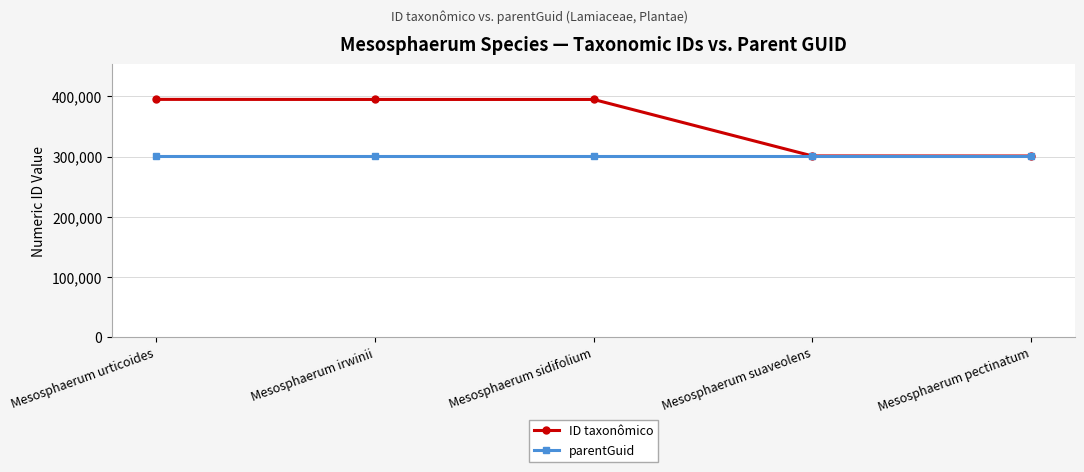

List the series in order of their peak value, highest first.

ID taxonômico, parentGuid